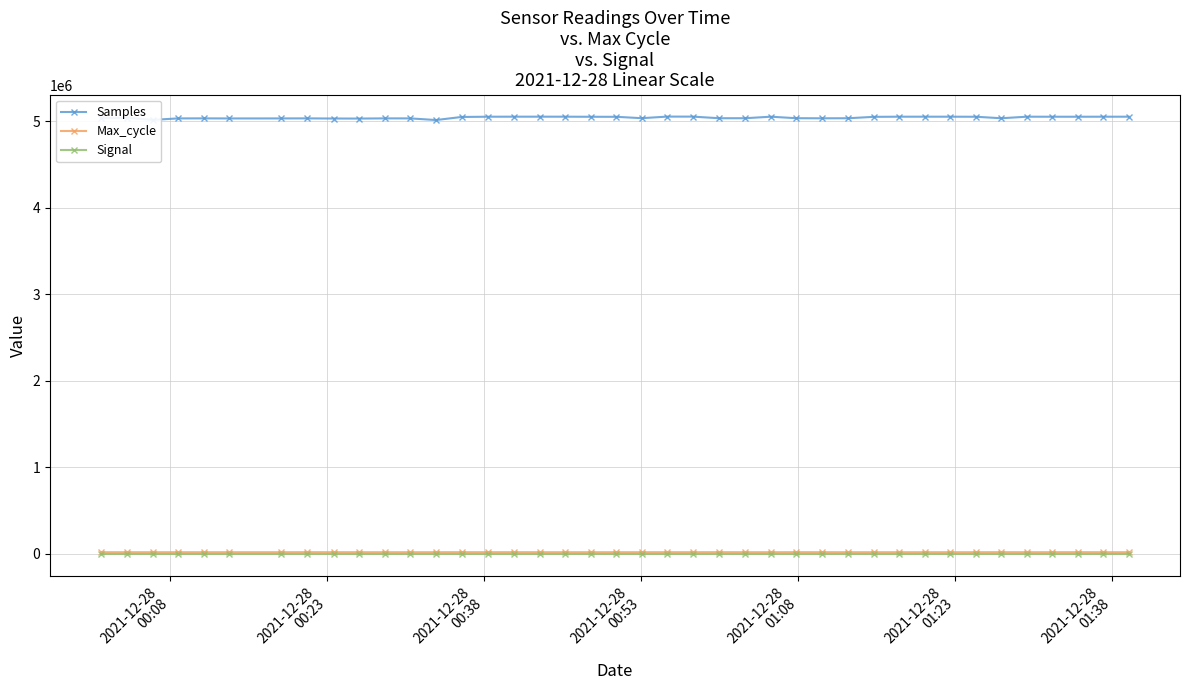

True or false: Samples and Signal intersect in this chart.

False